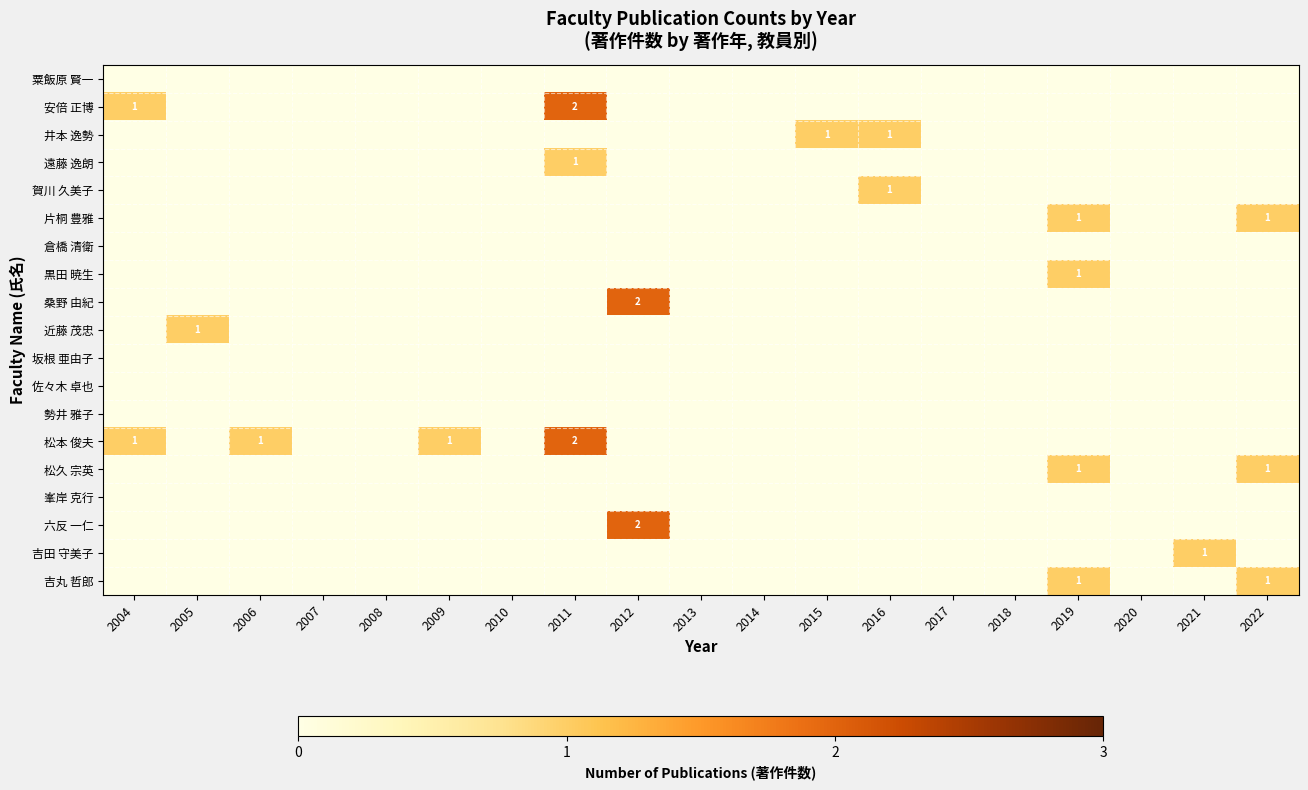

List the series in order of their peak value, highest first.

安倍 正博, 桑野 由紀, 松本 俊夫, 六反 一仁, 井本 逸勢, 遠藤 逸朗, 賀川 久美子, 片桐 豊雅, 黒田 暁生, 近藤 茂忠, 松久 宗英, 吉田 守美子, 吉丸 哲郎, 粟飯原 賢一, 倉橋 清衛, 坂根 亜由子, 佐々木 卓也, 勢井 雅子, 峯岸 克行